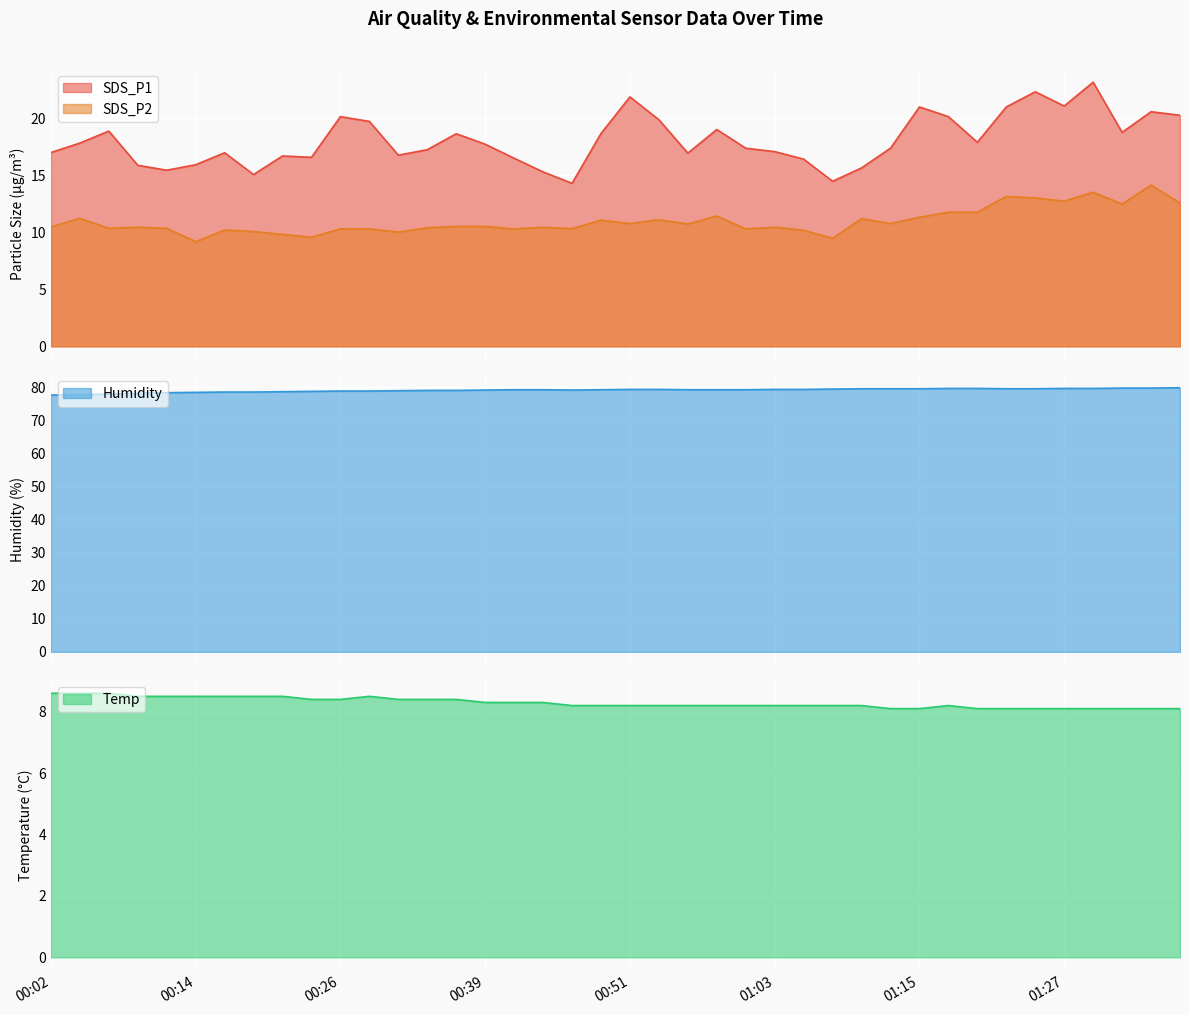

True or false: SDS_P1 has more than 1 interior local peaks.

True